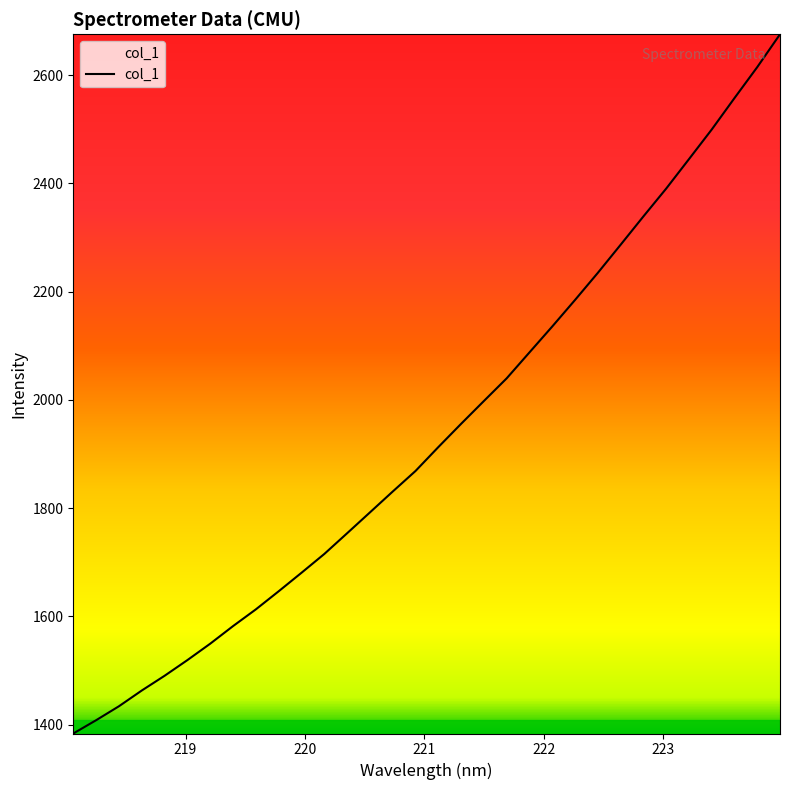

What is the maximum value shown in the chart?

2675.5